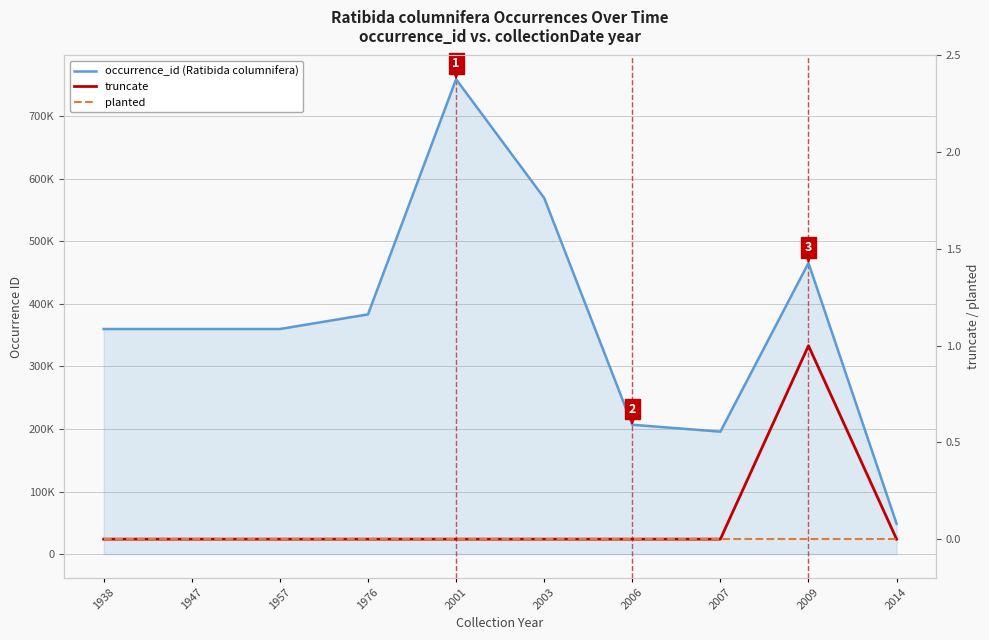

What are all the series names shown in the legend?

occurrence_id (Ratibida columnifera), truncate, planted